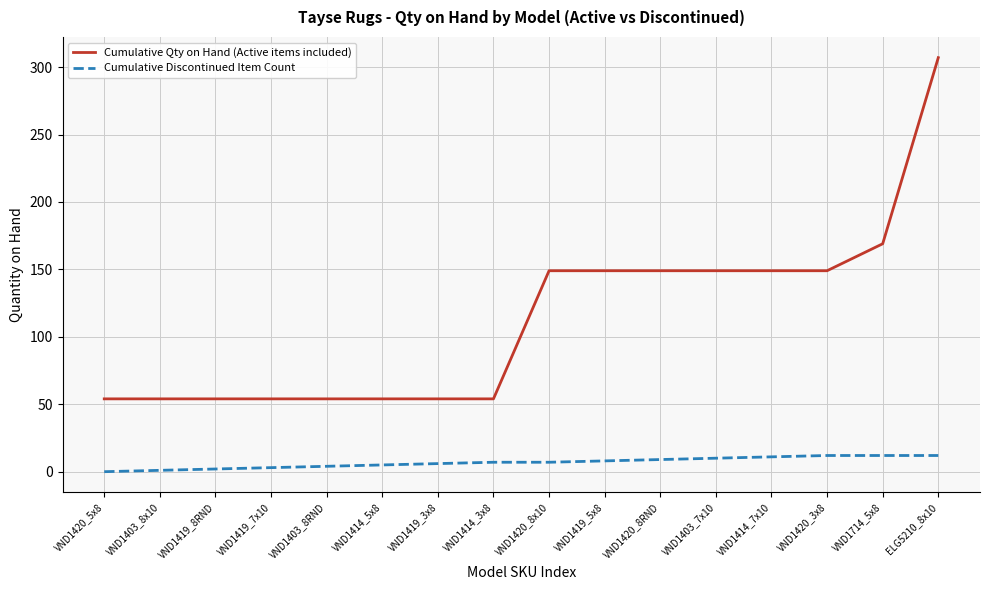

What position from the right is VND1419_7x10?

13